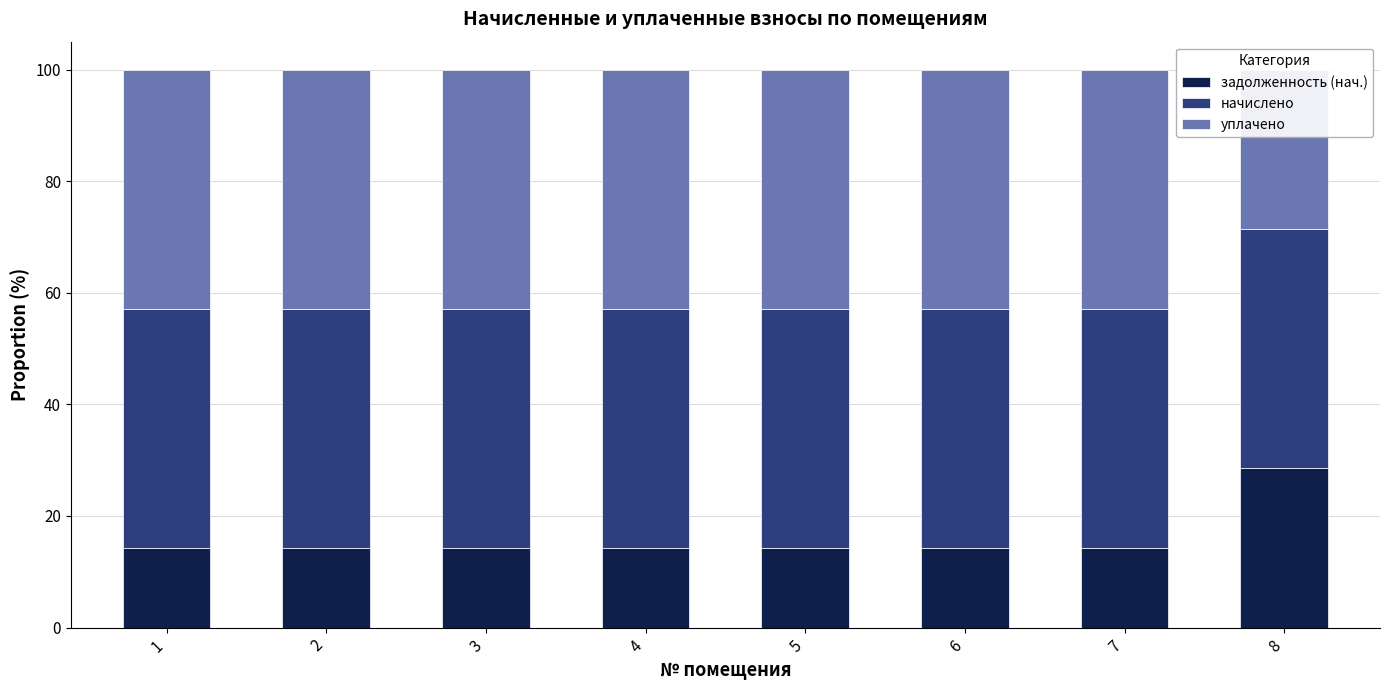

Which series has the widest spread of values?

уплачено